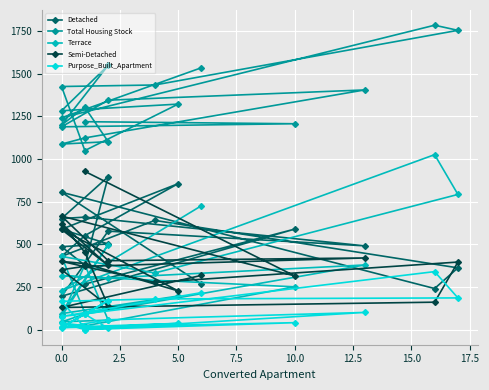

True or false: Terrace and Purpose_Built_Apartment intersect in this chart.

False